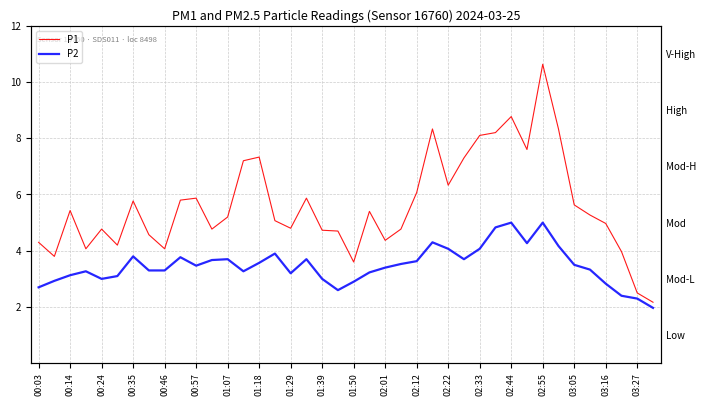

What is the maximum value for P1?

10.6